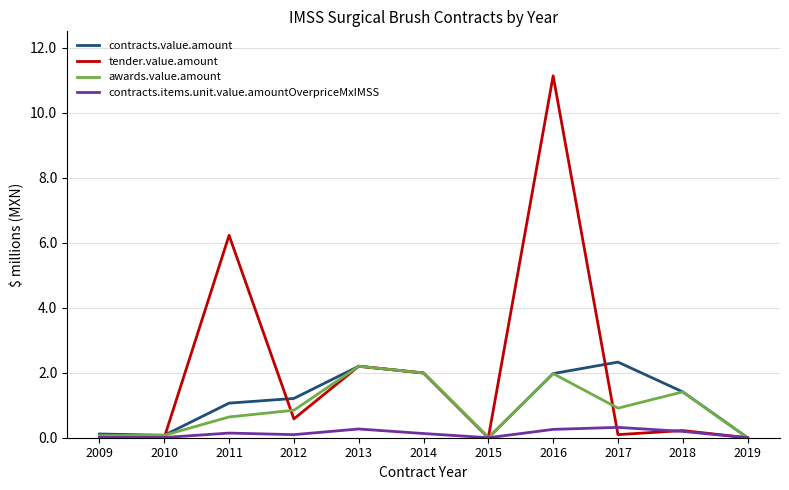

True or false: awards.value.amount and tender.value.amount cross at least once.

True